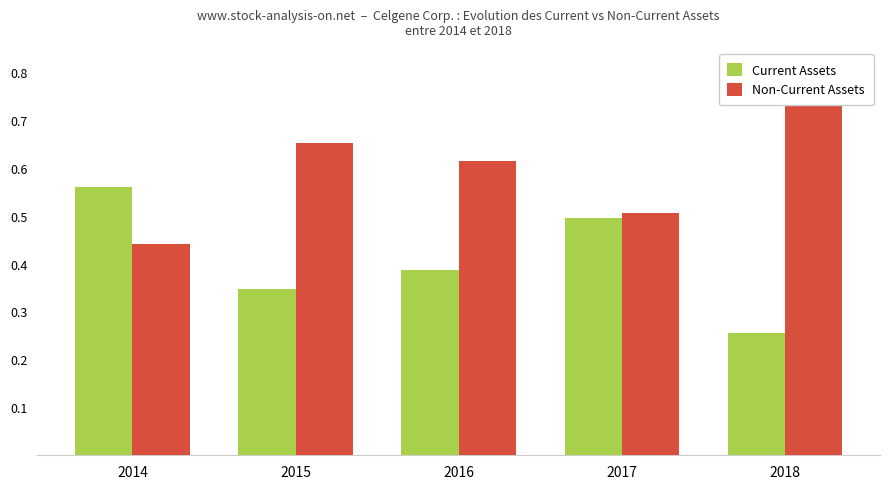

How many bars are there in each group?

2